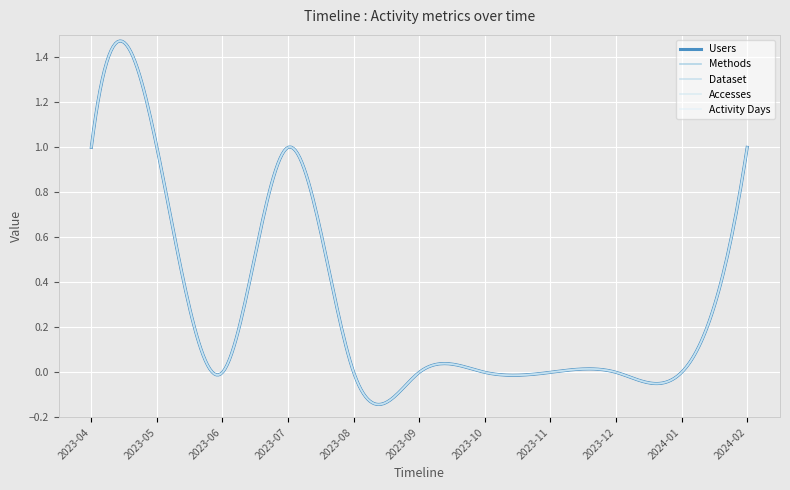

Does the chart display data point markers on the line(s)?

No